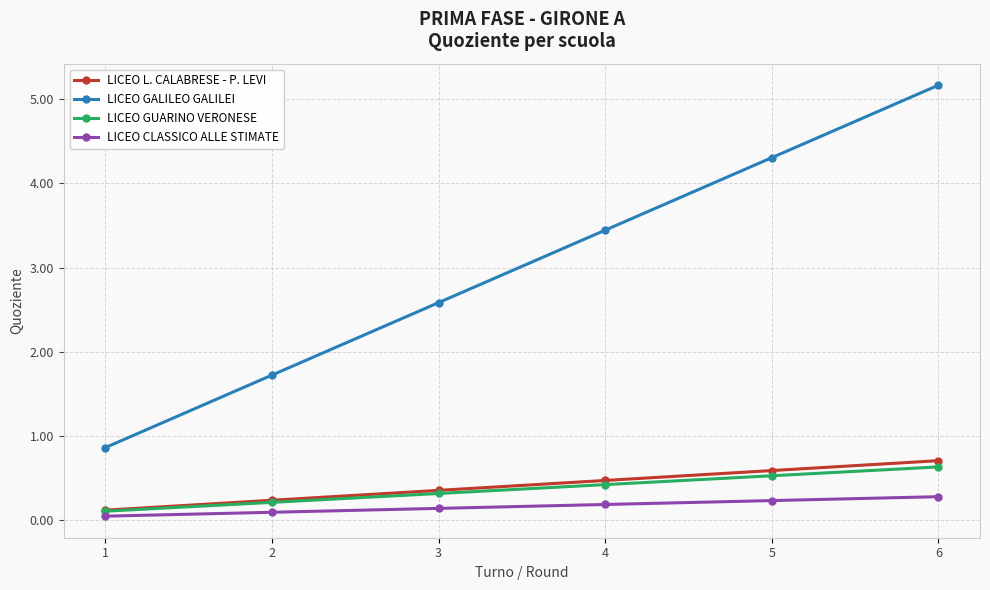

Is the value of LICEO GALILEO GALILEI at 2 greater than the value of LICEO GUARINO VERONESE at 2?

Yes